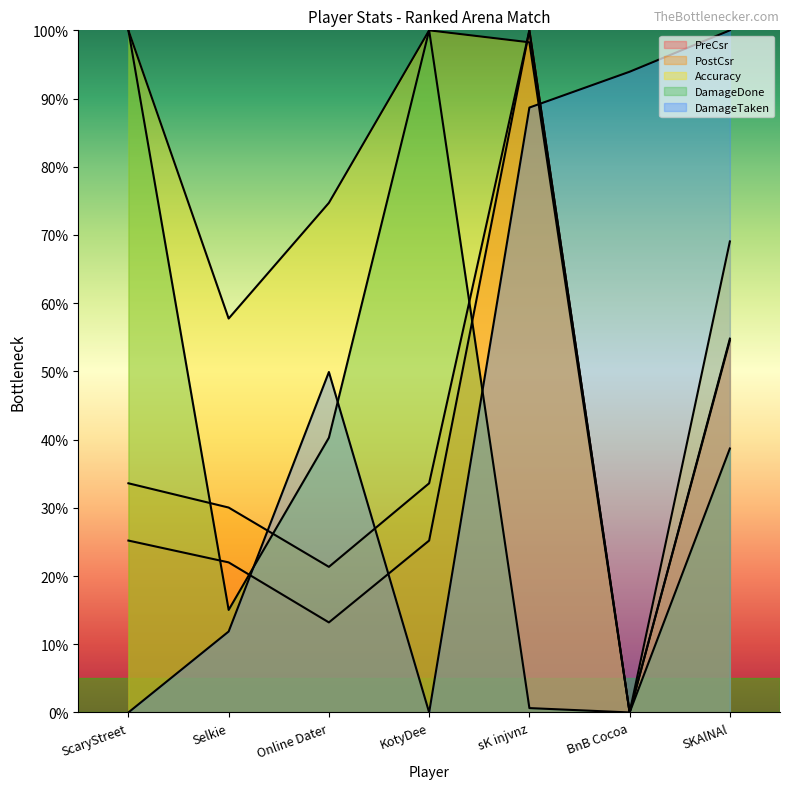

What is the greatest value displayed?

1.0